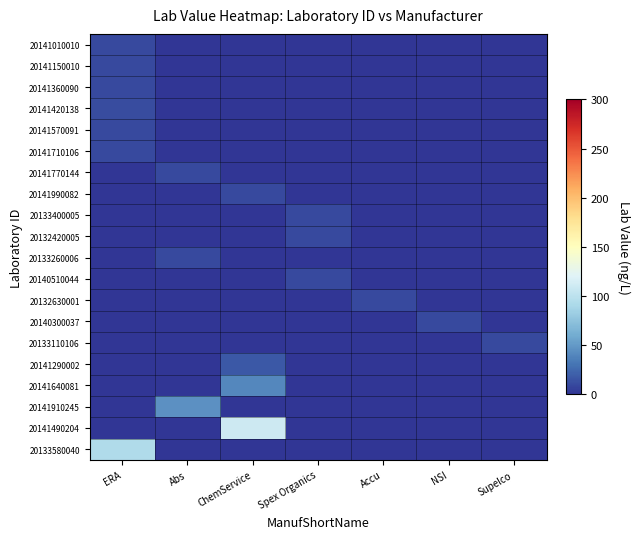

What is the total value across all series at Abs?

64.9